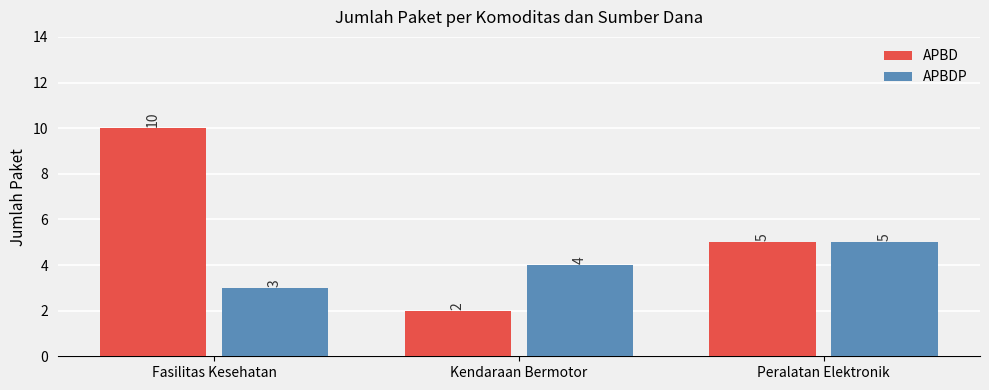

How many series are shown in this chart?

2